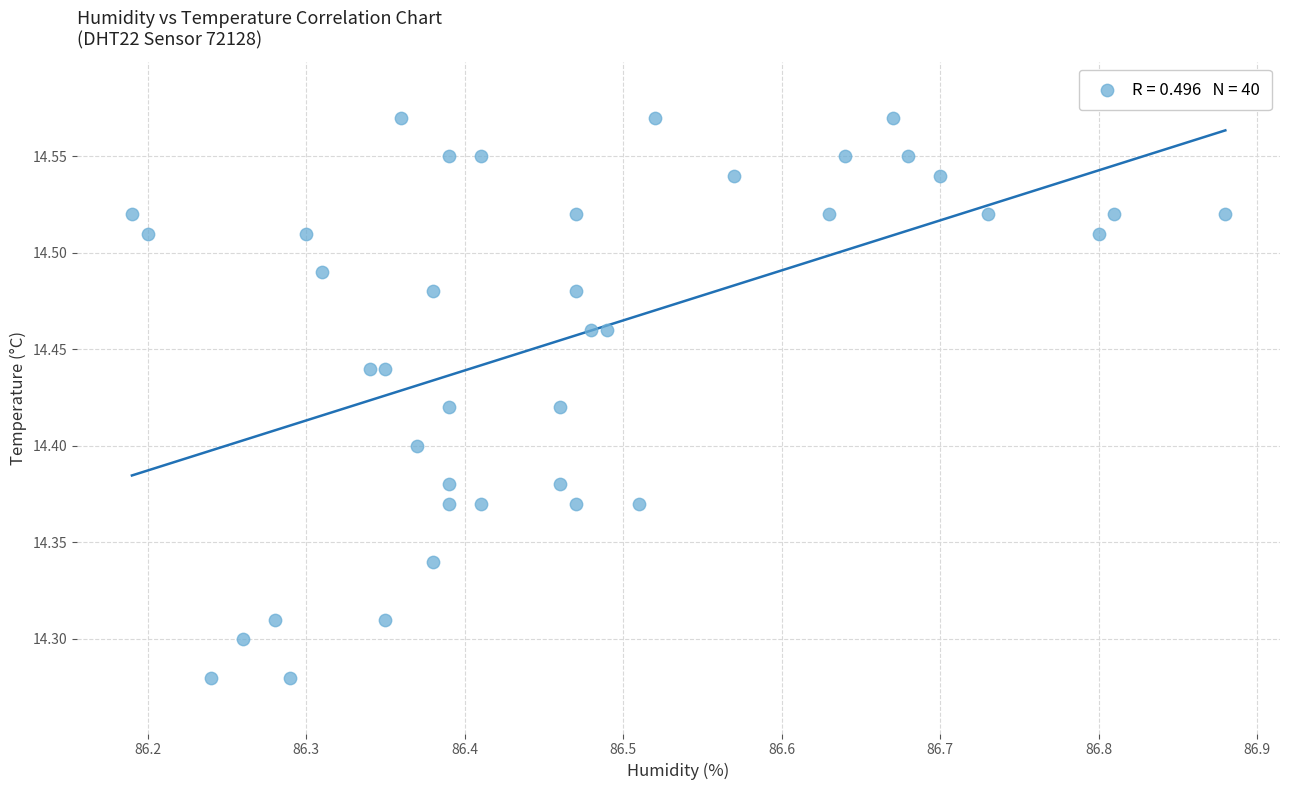

What is the range of X values (max minus min)?

0.7